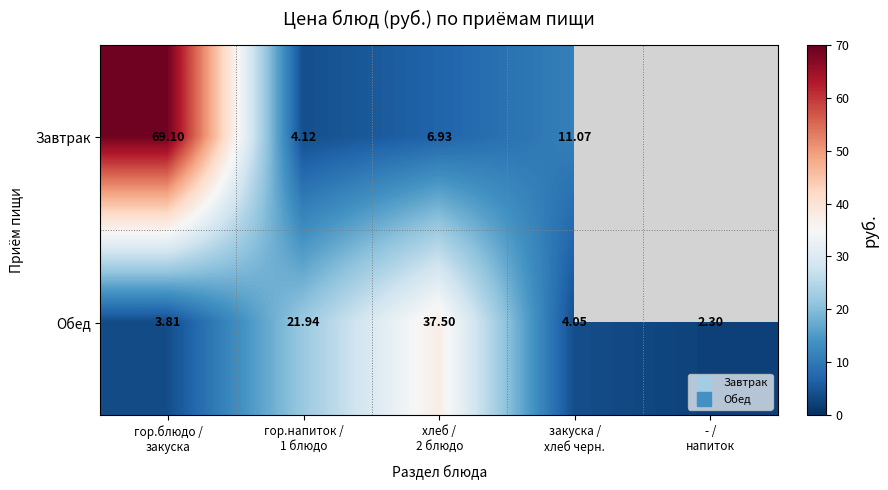

Rank the series by their maximum value, from highest to lowest.

Завтрак, Обед